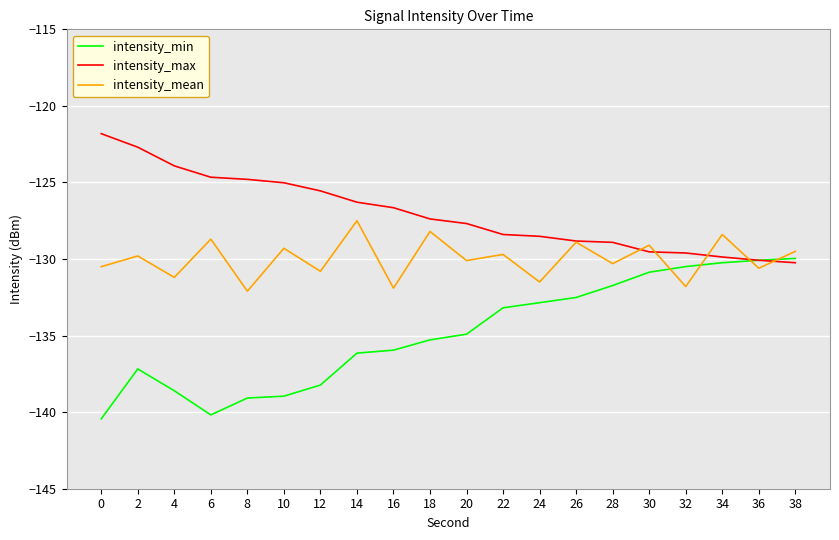

How many values in the intensity_min series are below -134?

11